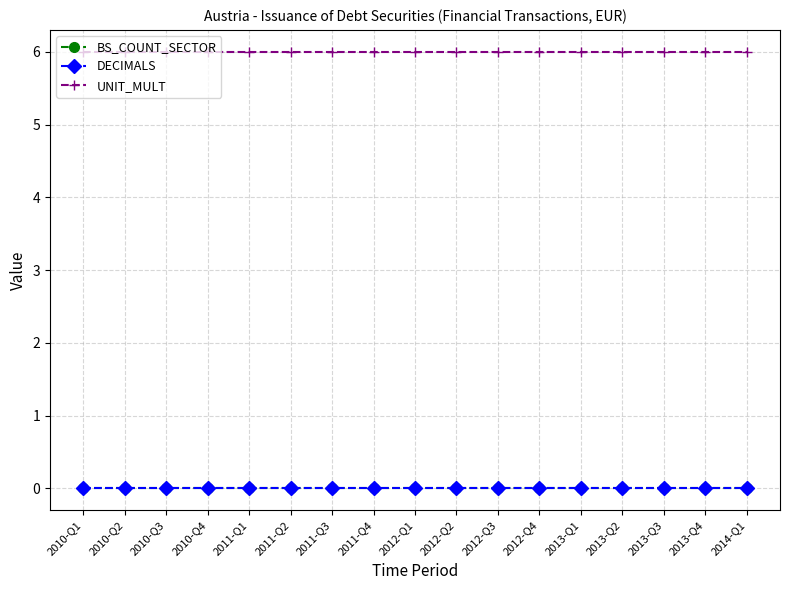

Is this an area chart (filled region under the line)?

No